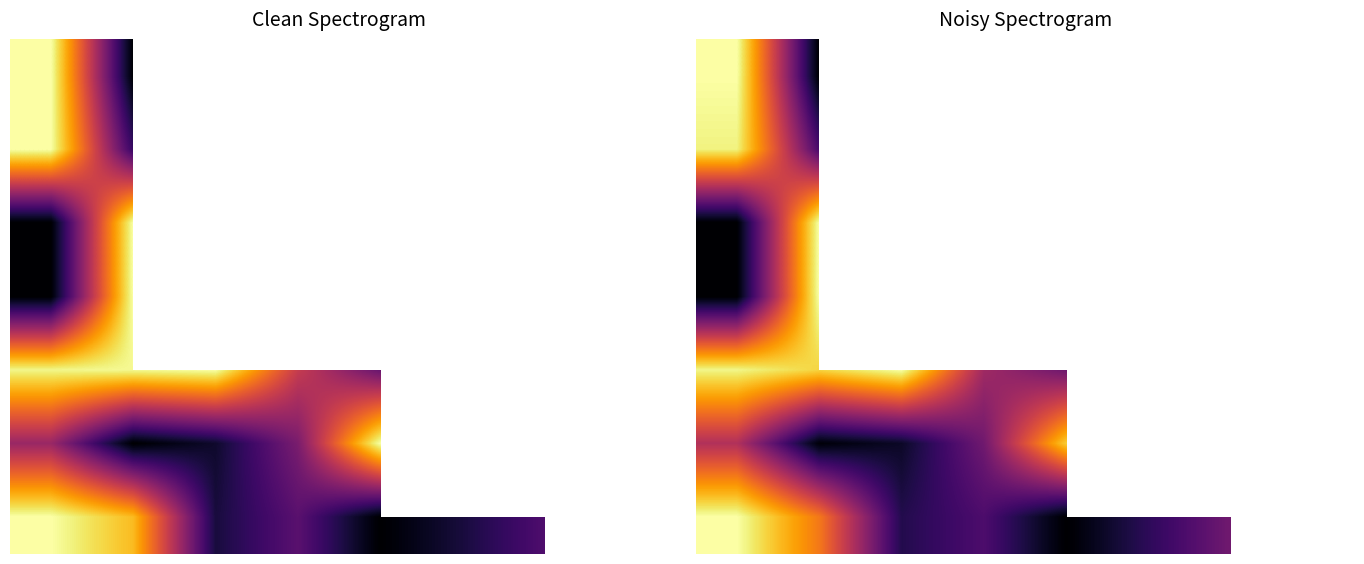

Which has a higher value, 6 or 1?

1